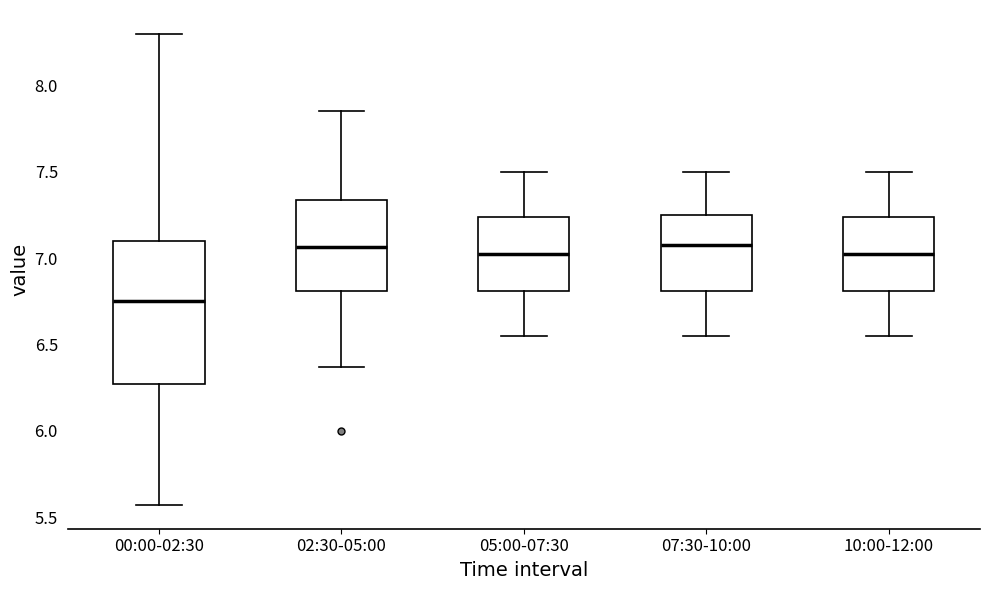

Where is the upper edge of the box for 07:30-10:00 on the y-axis? The values are not printed on the chart, so give them approximately, as read against the axis.

7.25